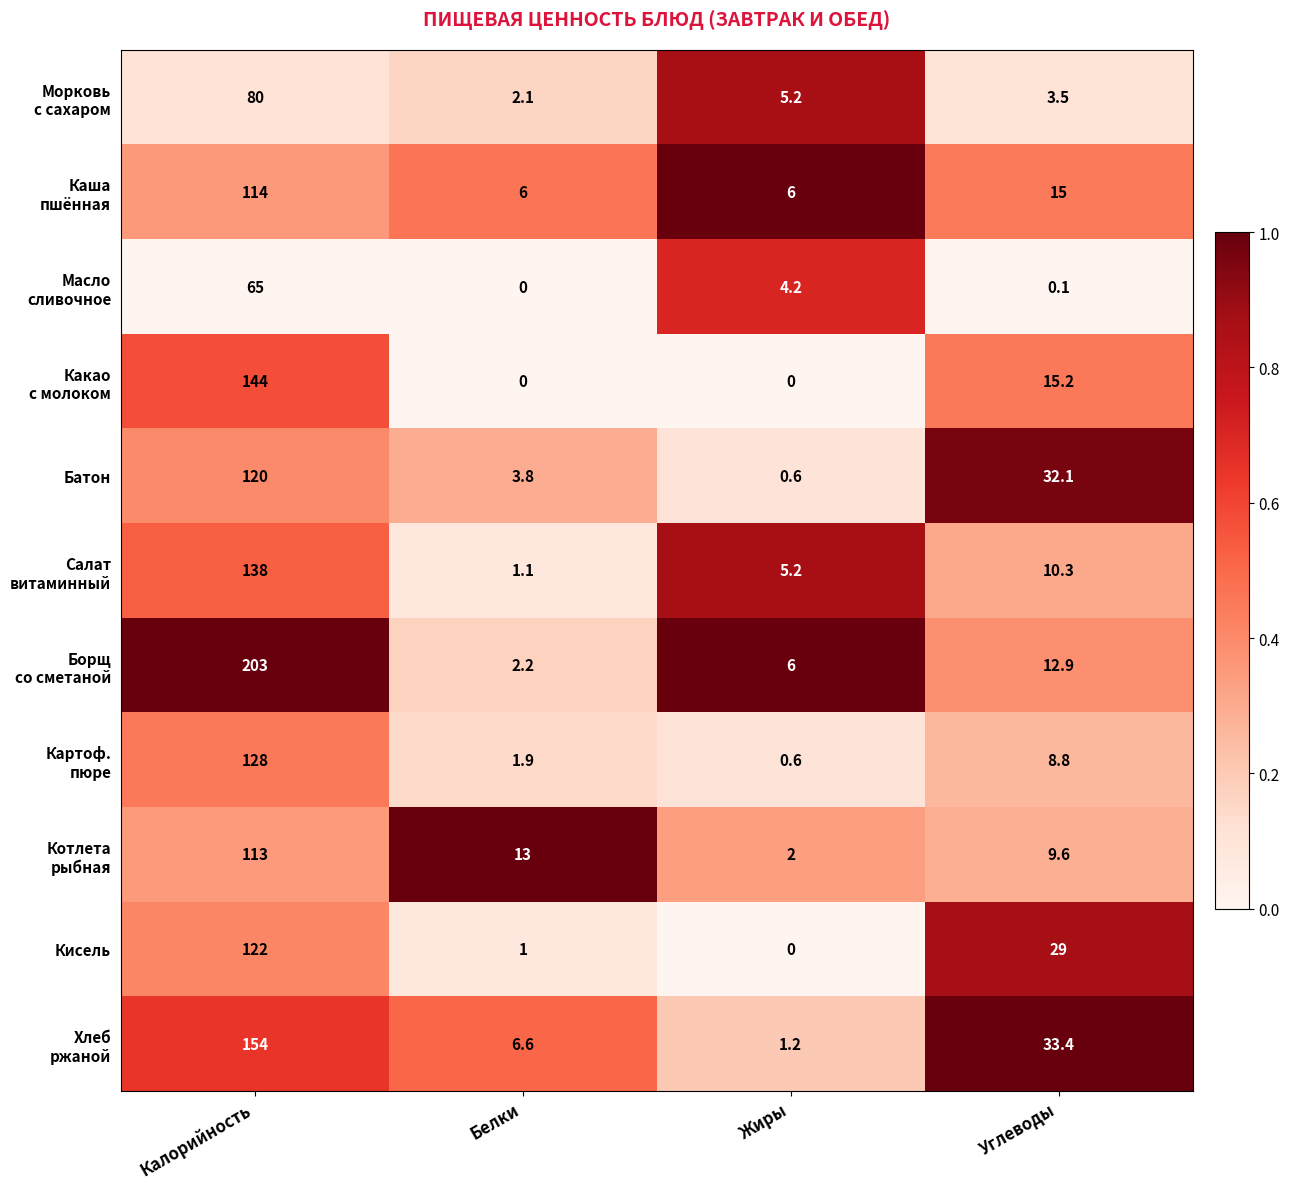

Where is Батон nearest to the value 60?

Углеводы